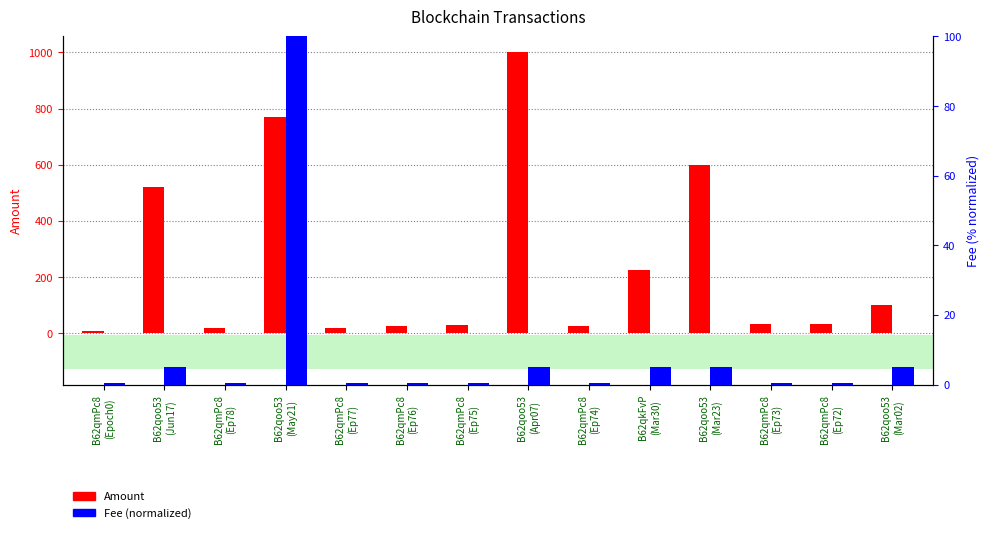

Reading left to right, extract all data points from this chart.

Amount: B62qmPc8
(Epoch0)=10.2	B62qoo53
(Jun17)=520.0	B62qmPc8
(Ep78)=19.9	B62qoo53
(May21)=769.0	B62qmPc8
(Ep77)=19.5	B62qmPc8
(Ep76)=27.7	B62qmPc8
(Ep75)=29.3	B62qoo53
(Apr07)=1000.0	B62qmPc8
(Ep74)=27.5	B62qkFvP
(Mar30)=227.0	B62qoo53
(Mar23)=600.0	B62qmPc8
(Ep73)=32.8	B62qmPc8
(Ep72)=33.3	B62qoo53
(Mar02)=100.0
Fee (normalized): B62qmPc8
(Epoch0)=0.5	B62qoo53
(Jun17)=5.0	B62qmPc8
(Ep78)=0.5	B62qoo53
(May21)=100.0	B62qmPc8
(Ep77)=0.5	B62qmPc8
(Ep76)=0.5	B62qmPc8
(Ep75)=0.5	B62qoo53
(Apr07)=5.0	B62qmPc8
(Ep74)=0.5	B62qkFvP
(Mar30)=5.0	B62qoo53
(Mar23)=5.0	B62qmPc8
(Ep73)=0.5	B62qmPc8
(Ep72)=0.5	B62qoo53
(Mar02)=5.0